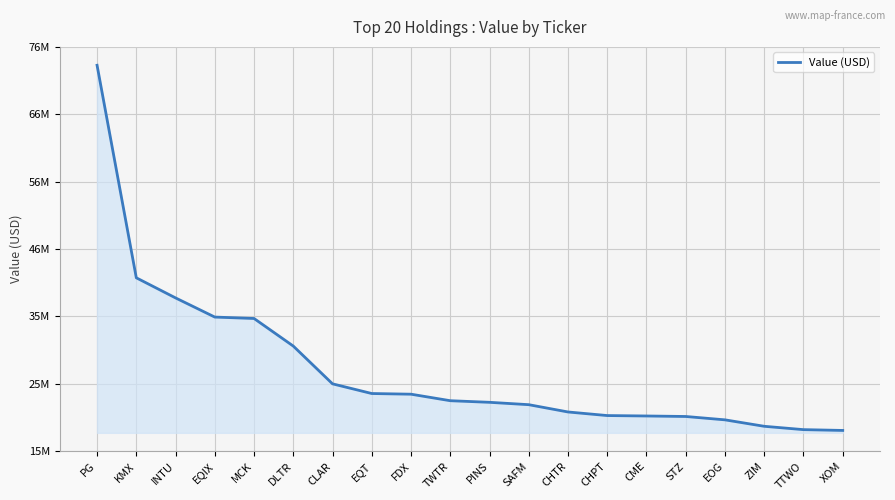

Is this an area chart (filled region under the line)?

Yes